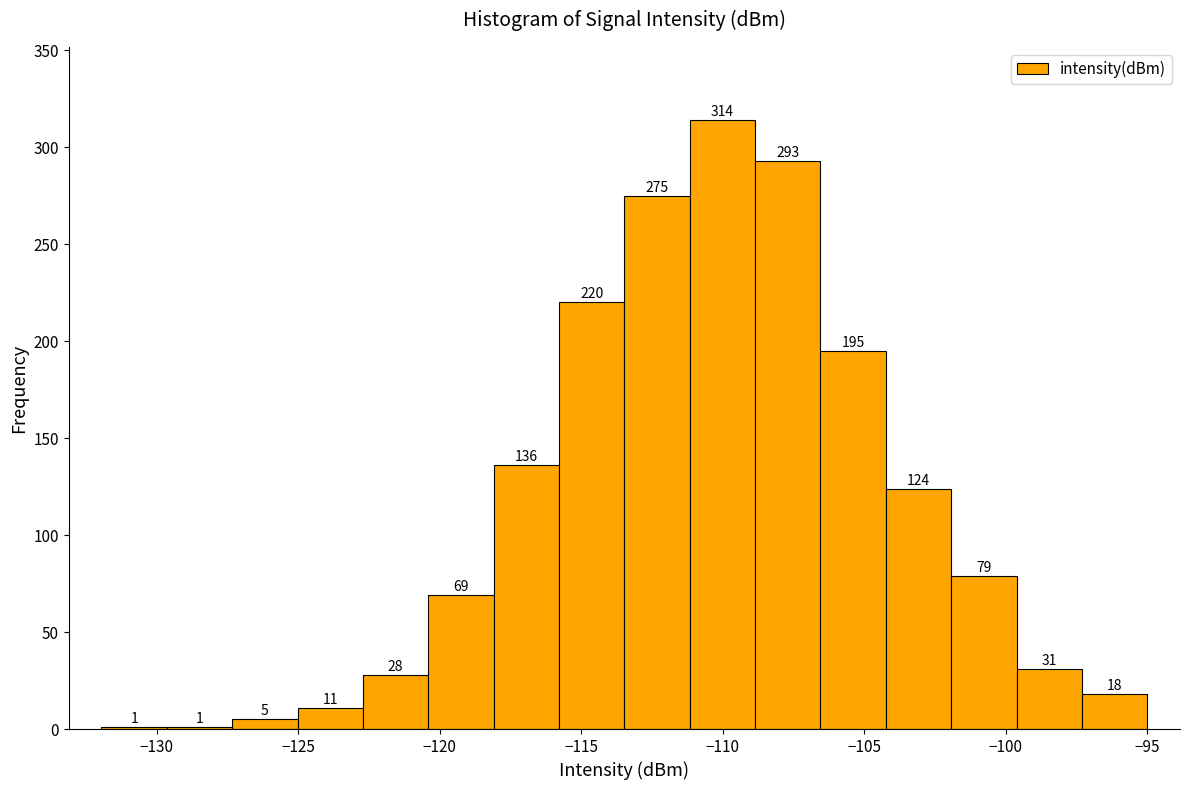

Over which range of the x-axis is the bar tallest?

-111.0 to -109.0